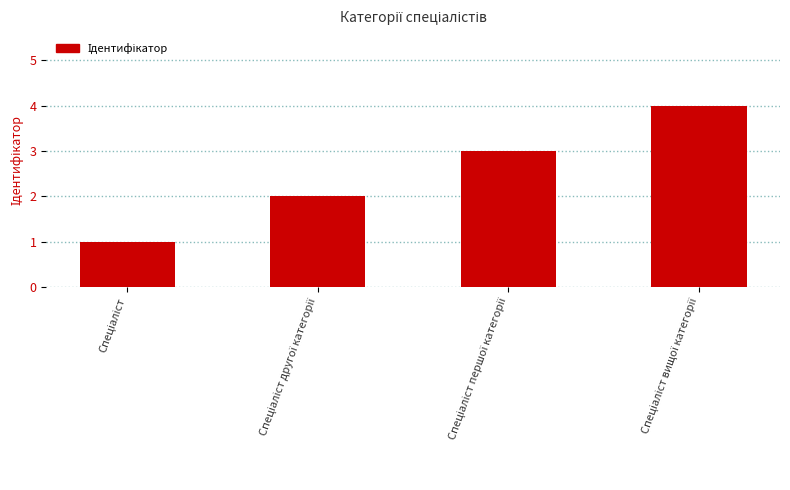

What is the difference between the maximum and minimum values?

3